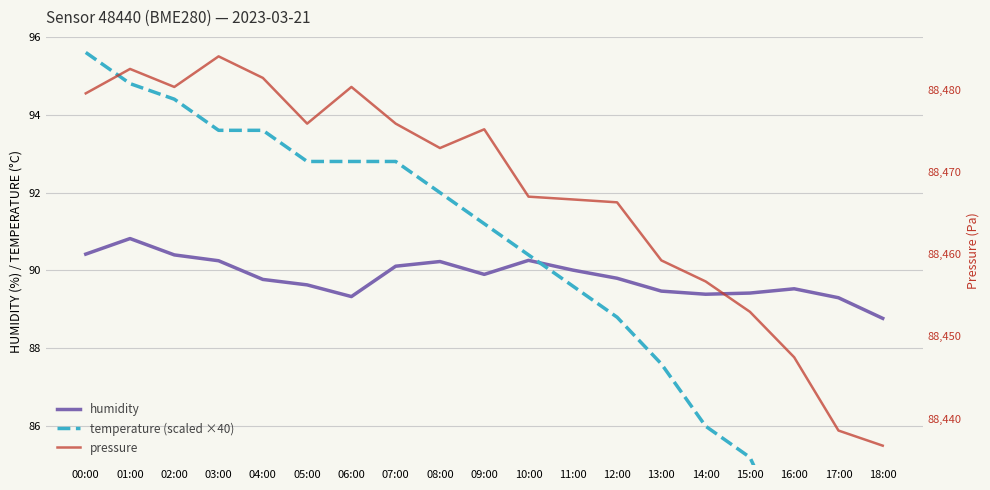

What is the average value of the pressure series?

88467.4